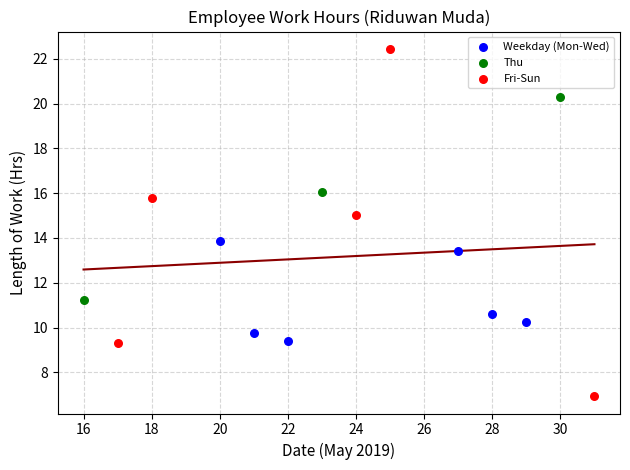

Which series has the widest spread of Y values?

Fri-Sun